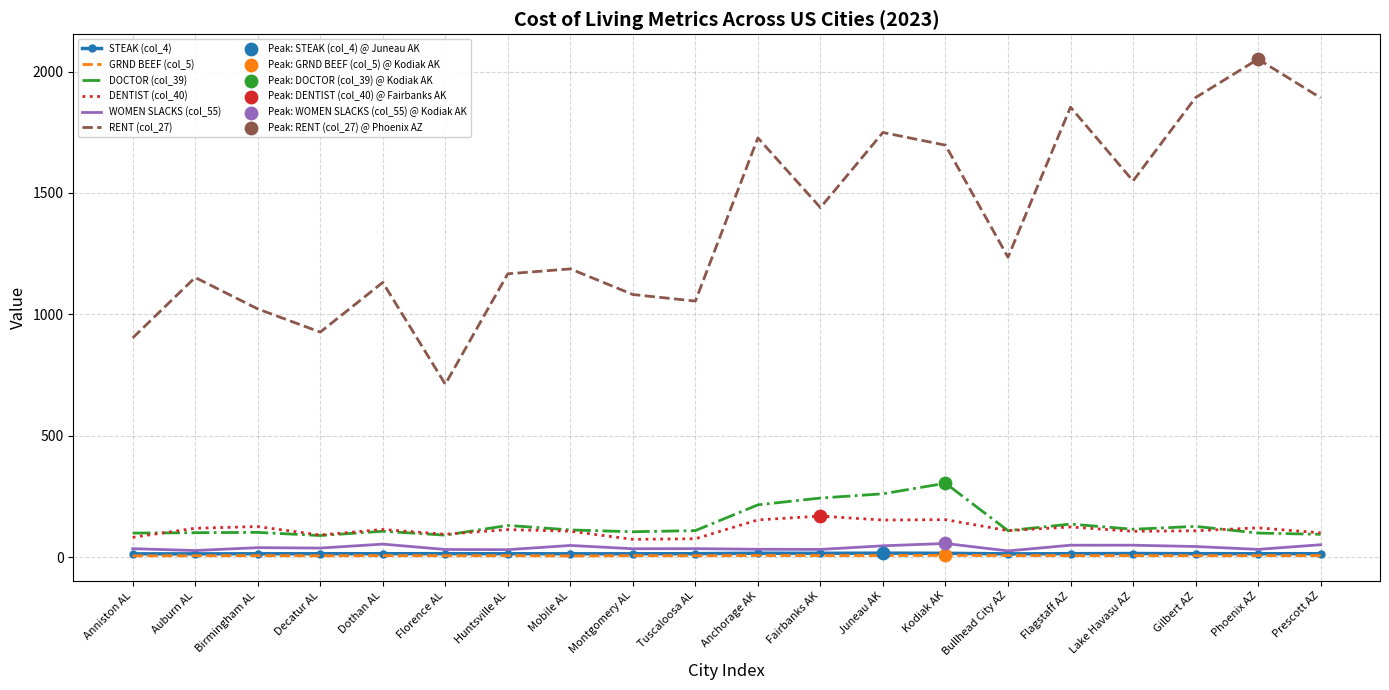

True or false: RENT (col_27) has a value of 712.3 at Florence AL.

True